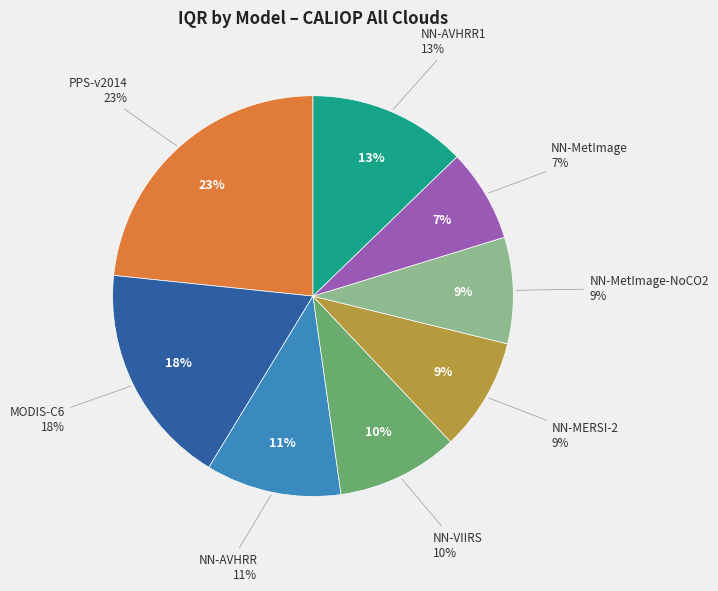

Is there a majority slice in this chart?

No